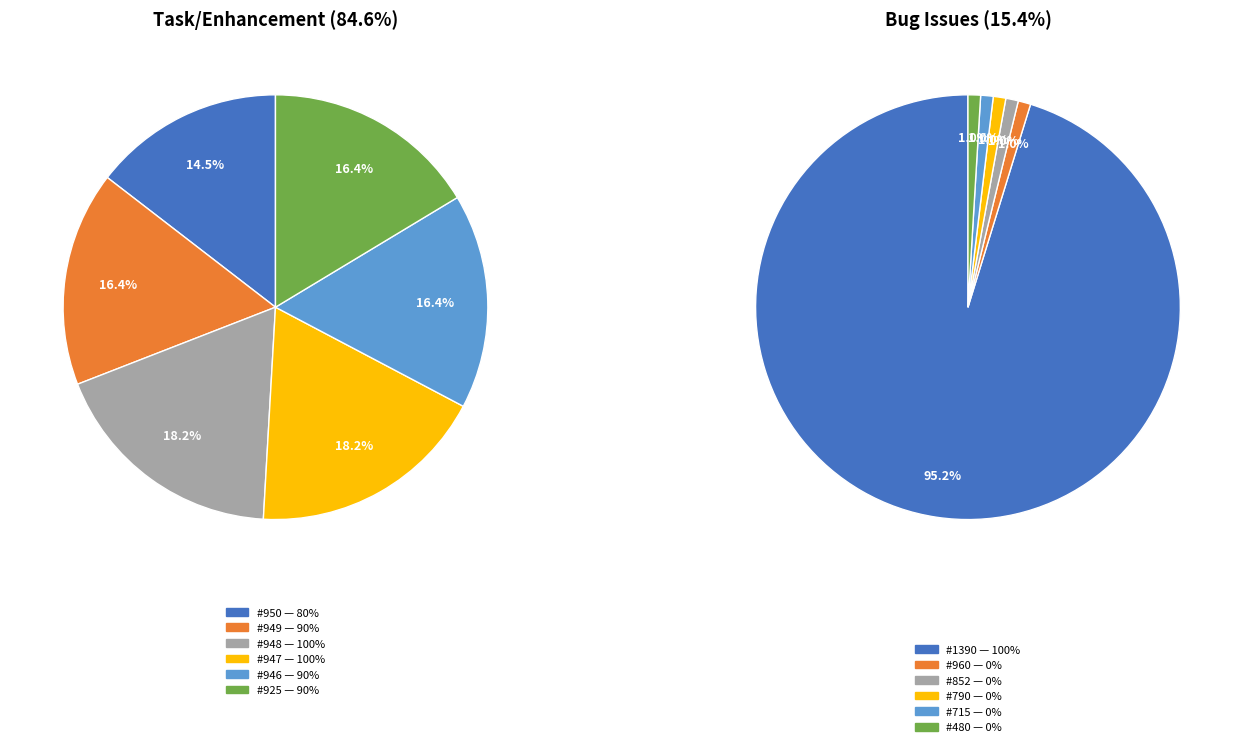

Does 852 represent more than half of the total?

No